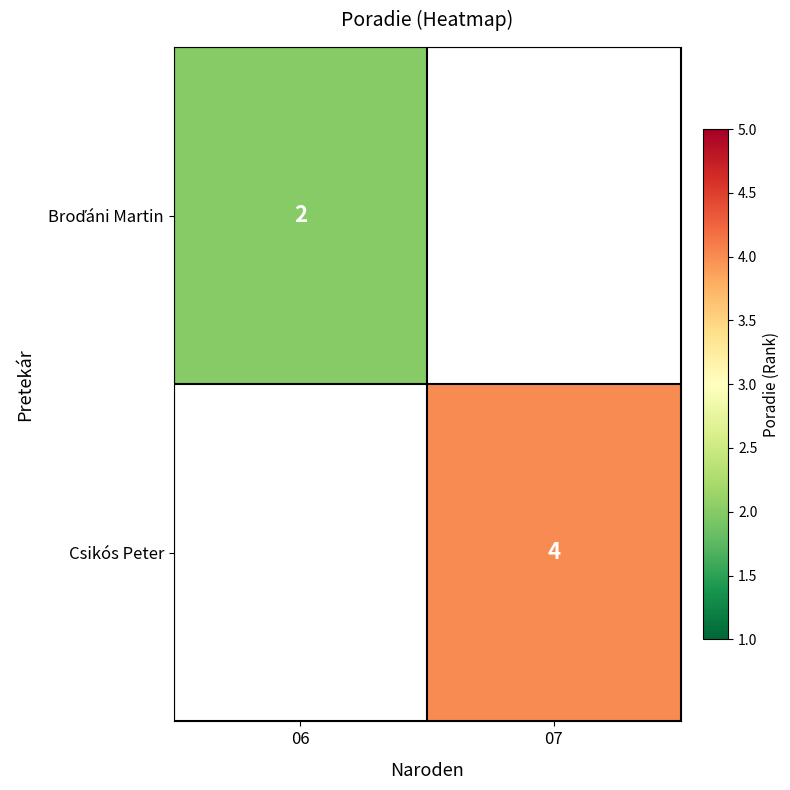

True or false: Csikós Peter has a value of 1 at 07.

False